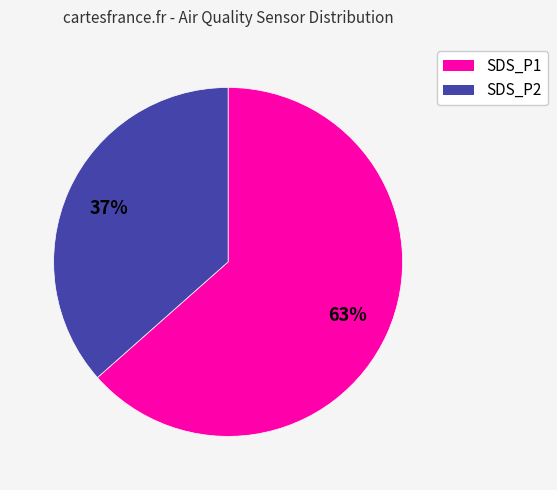

How many slices are in this pie chart?

2